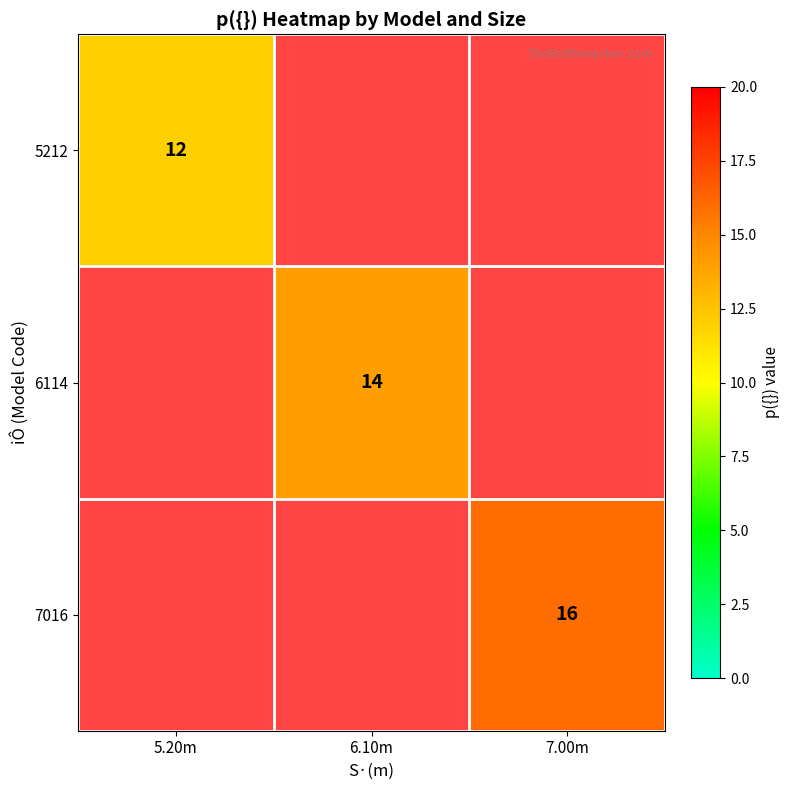

True or false: 5212 has a value of 12.0 at 5.20m.

True